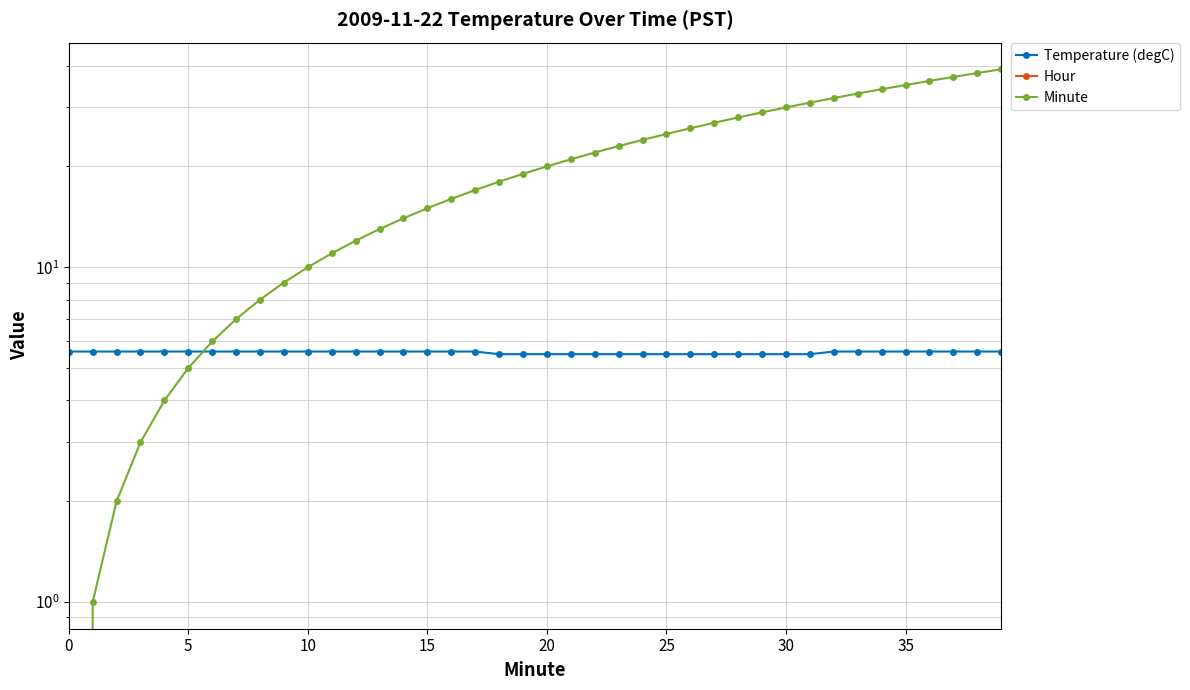

What is the sum of the Minute values at 34 and 15?

49.0